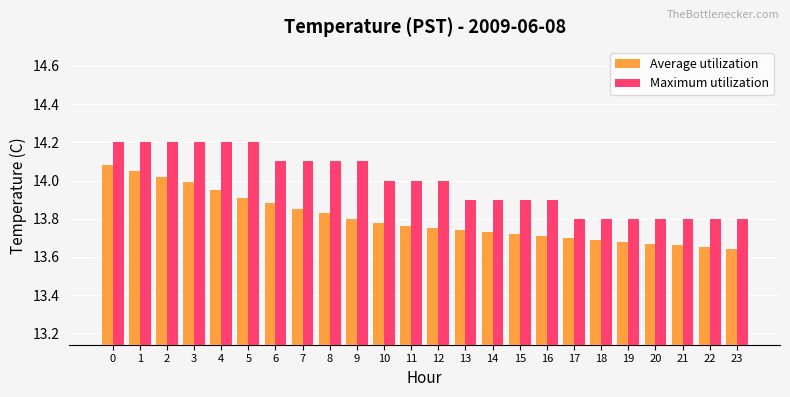

Which series has the largest range (max minus min)?

Average utilization